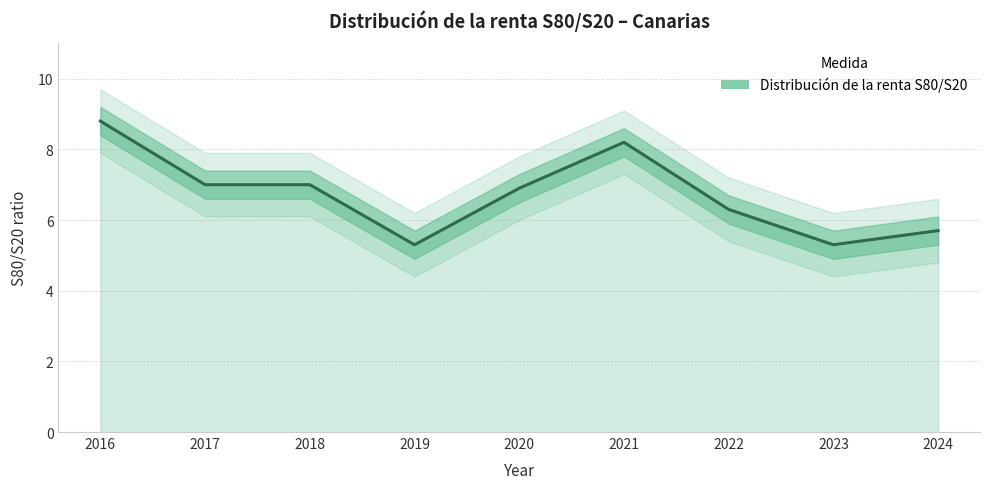

How many values exceed 6?

6